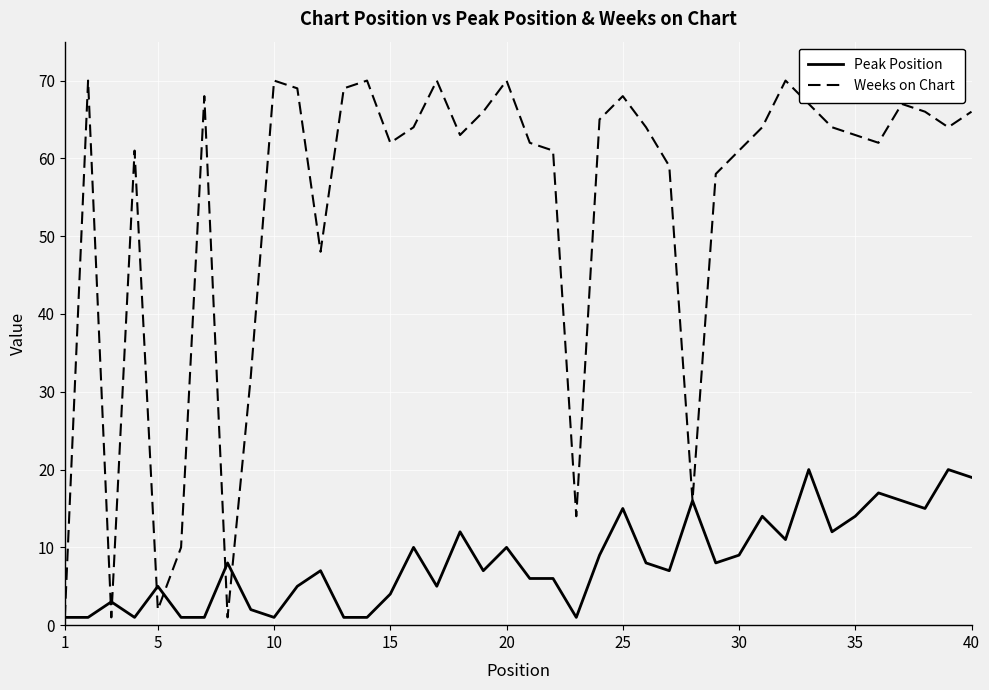

Which series has the widest spread of values?

Weeks on Chart